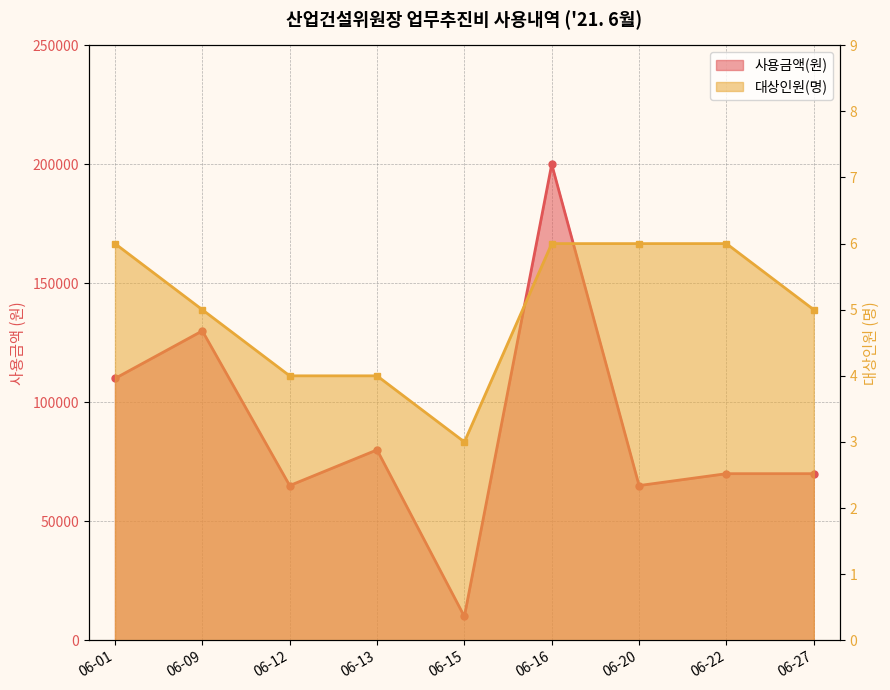

Which series has the largest range (max minus min)?

사용금액(원)